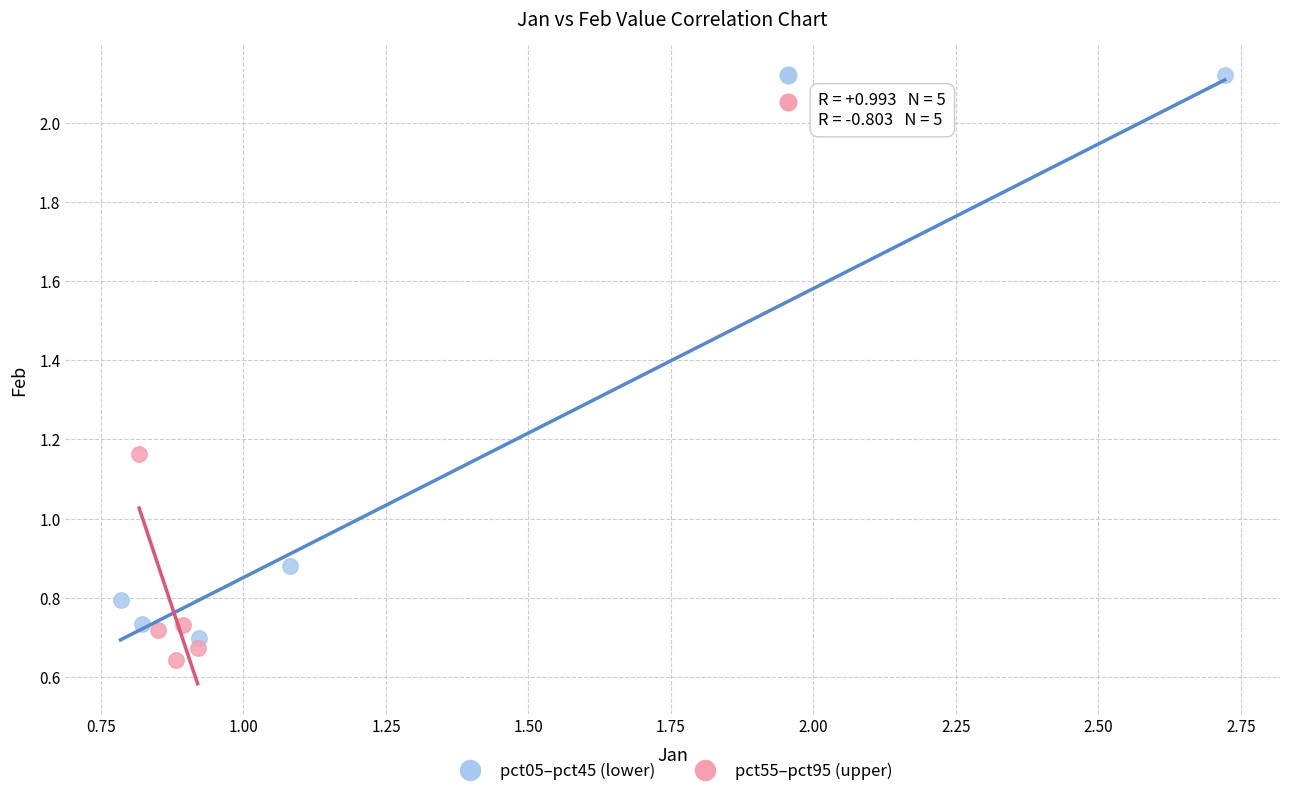

Which series has the largest Y range (max minus min)?

pct05–pct45 (lower)